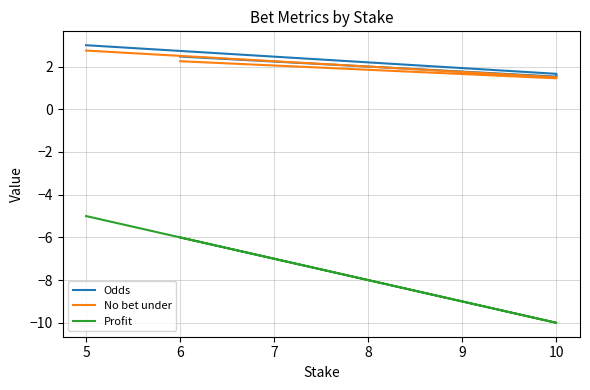

How many No bet under values are between 1 and 2?

2